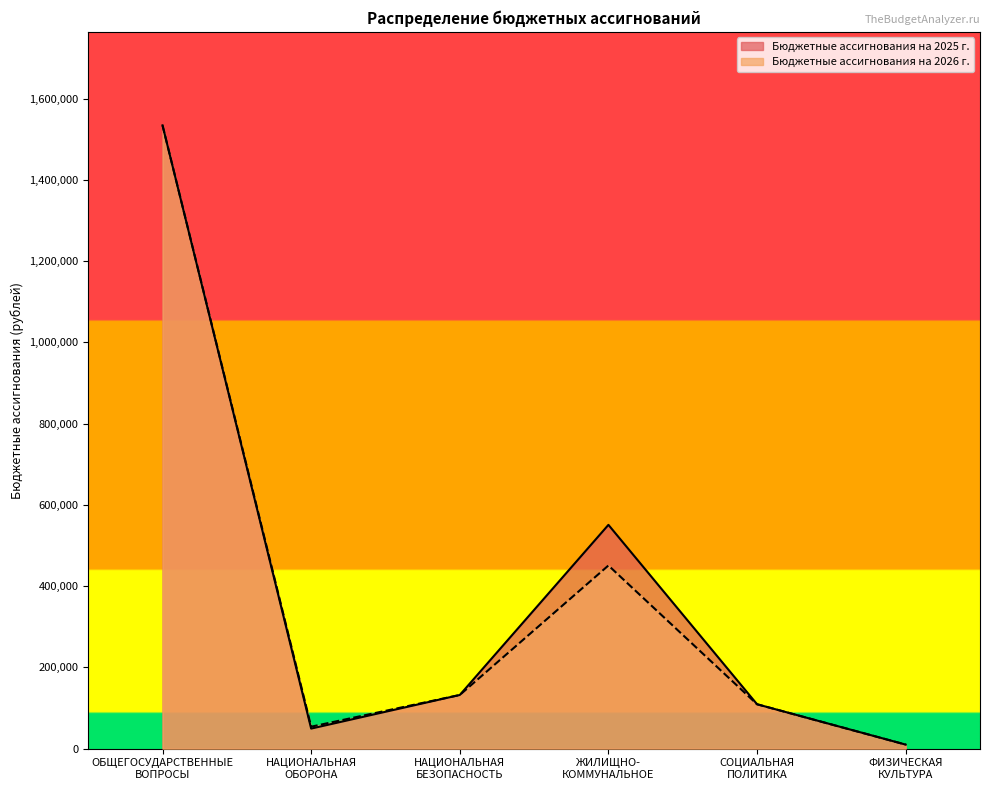

How many data points does each series have?

6